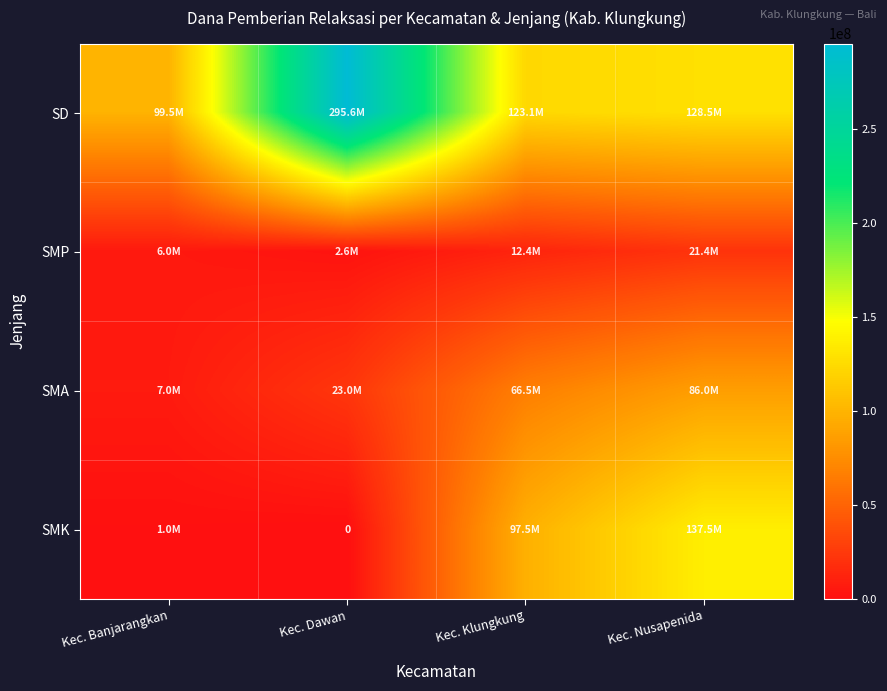

How many values in the SD series exceed 128475000?

1